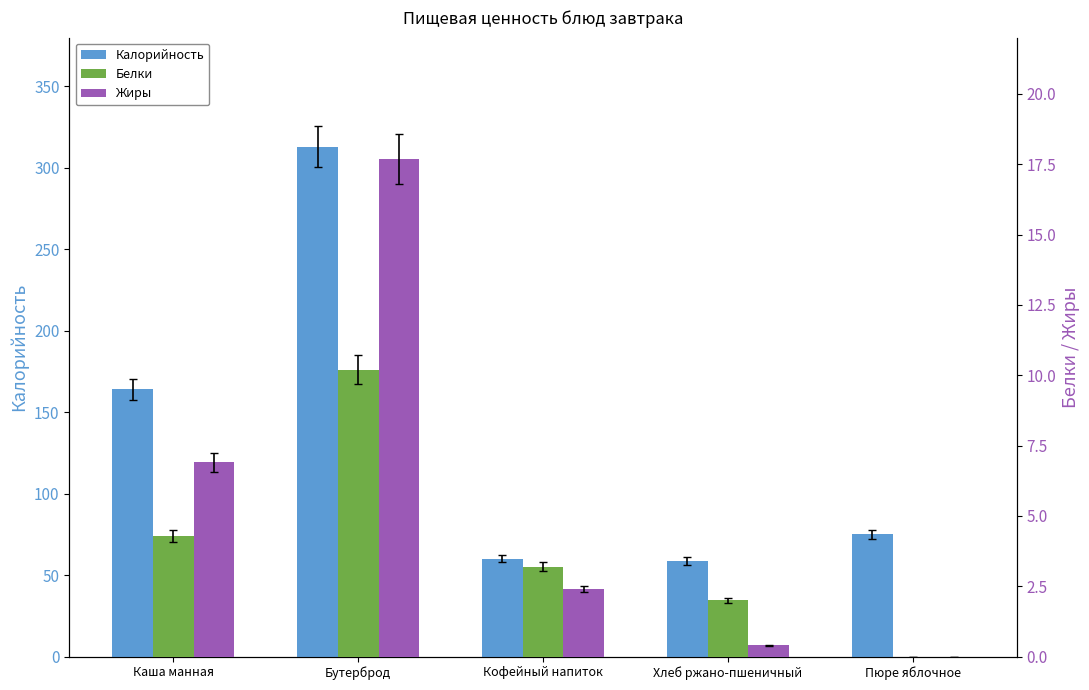

What is the sum of the Жиры values at Каша манная and Хлеб ржано-пшеничный?

7.3